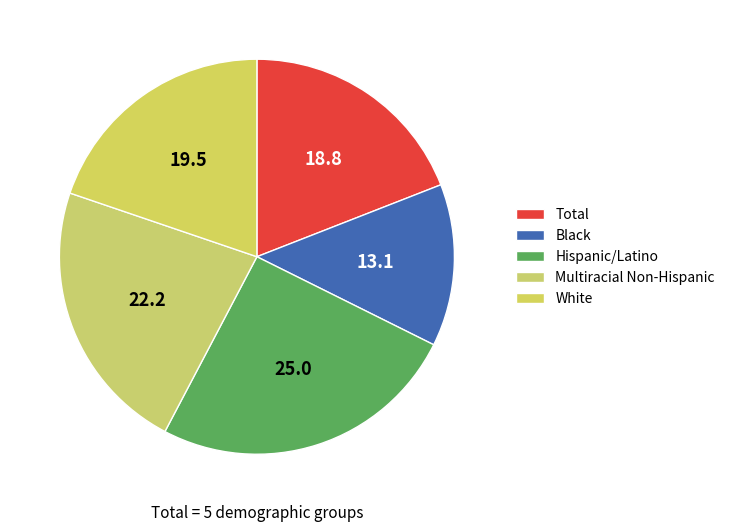

True or false: Total accounts for 19% of the total.

True